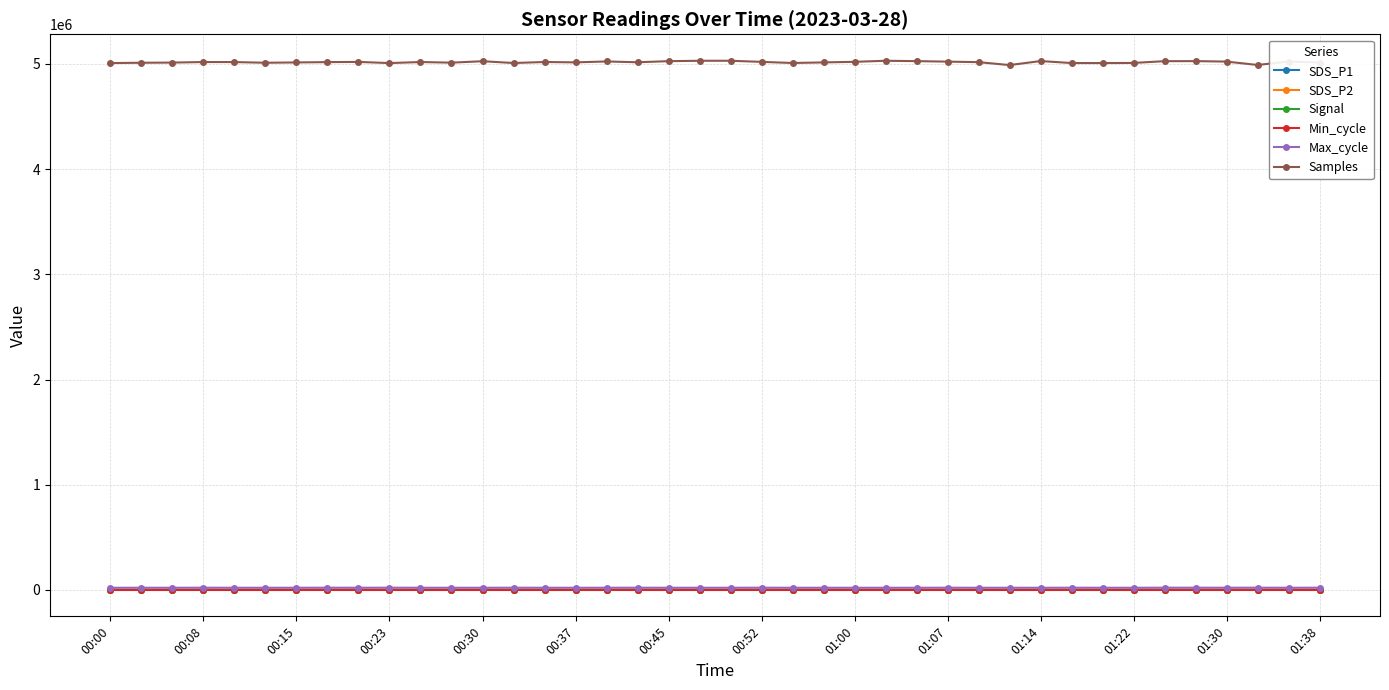

Which series has the largest range (max minus min)?

Samples